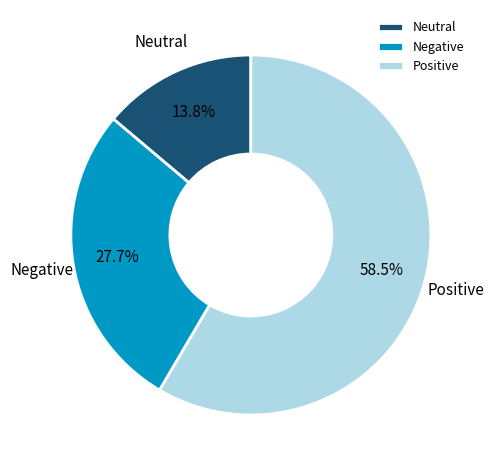

Which category has the biggest portion of the pie?

Positive